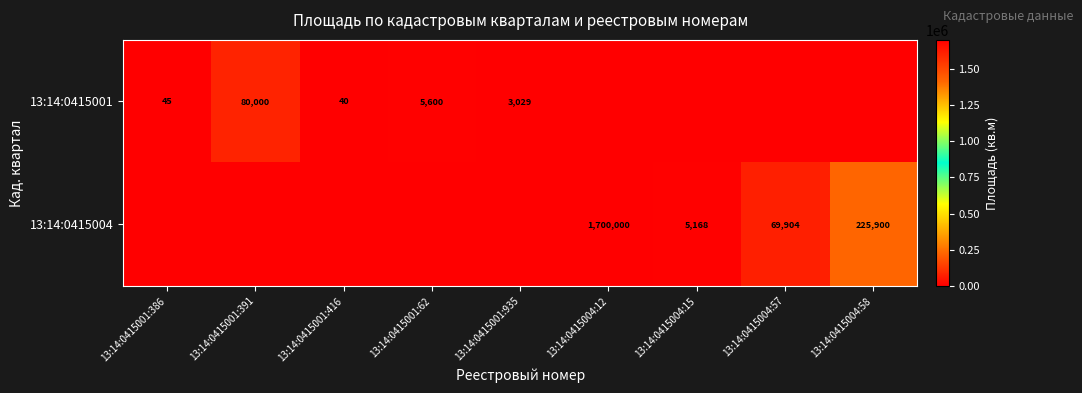

Is the value of 13:14:0415004 at 13:14:0415004:15 greater than the value of 13:14:0415001 at 13:14:0415001:935?

Yes